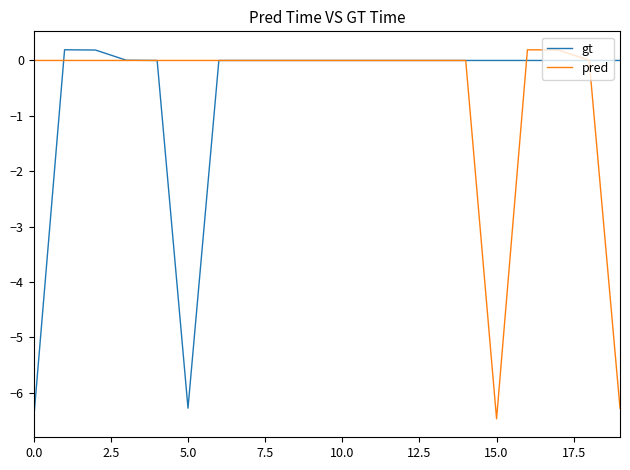

What is the minimum value for gt?

-6.5